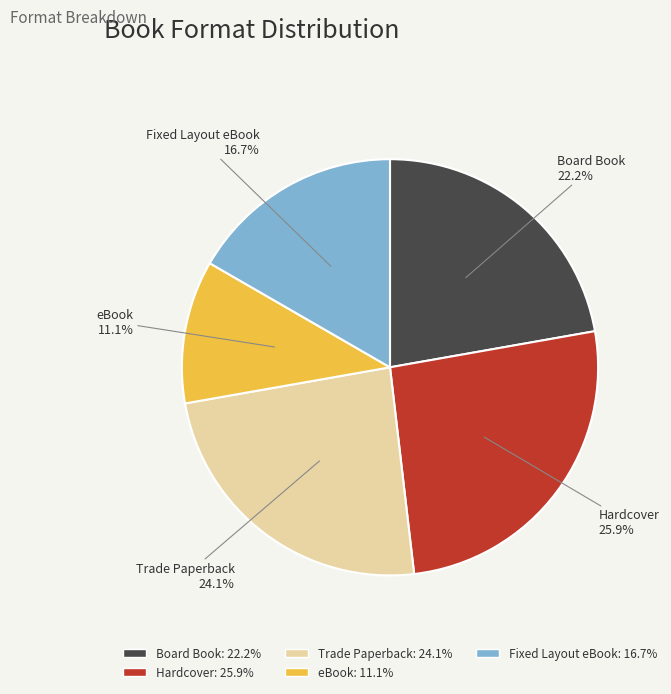

What is the smallest slice in the pie chart?

eBook